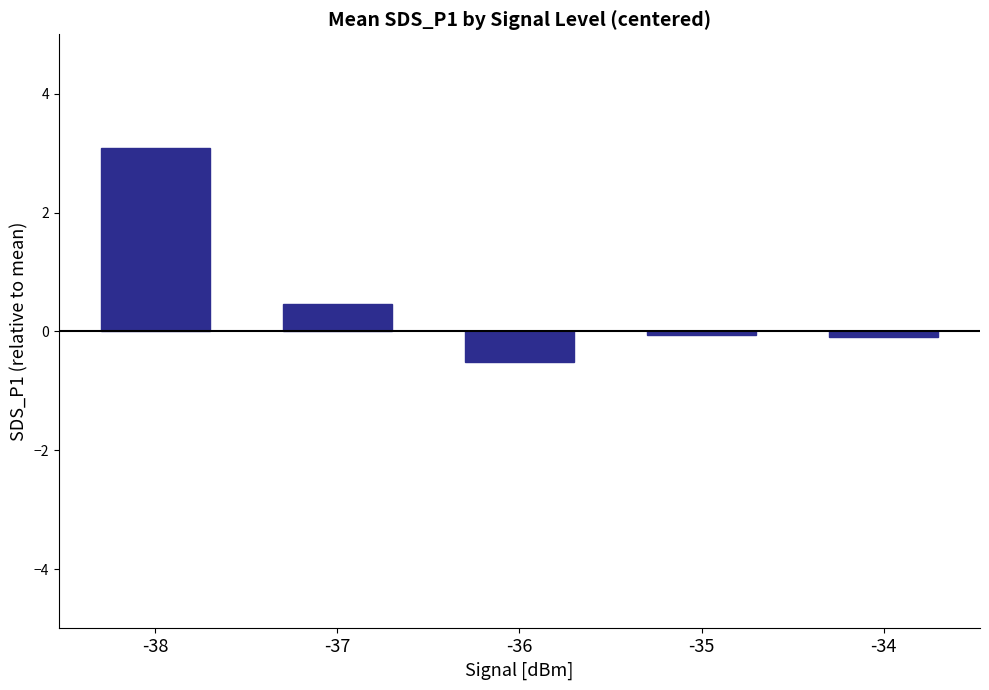

What is the minimum value shown in the chart?

-0.5